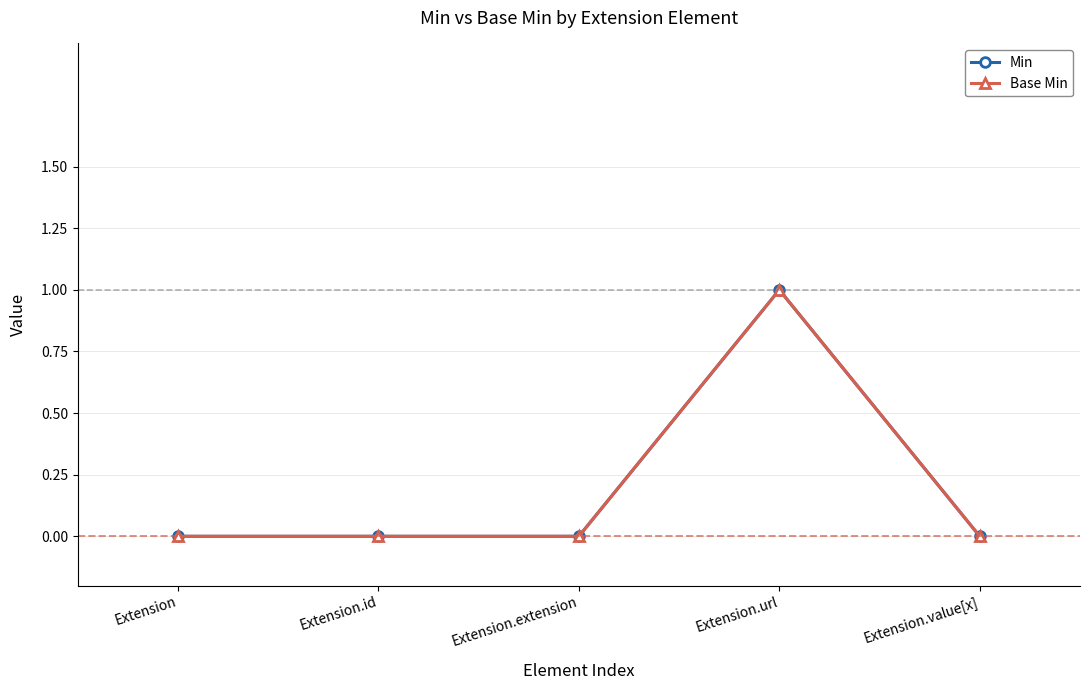

Is this an area chart (filled region under the line)?

No